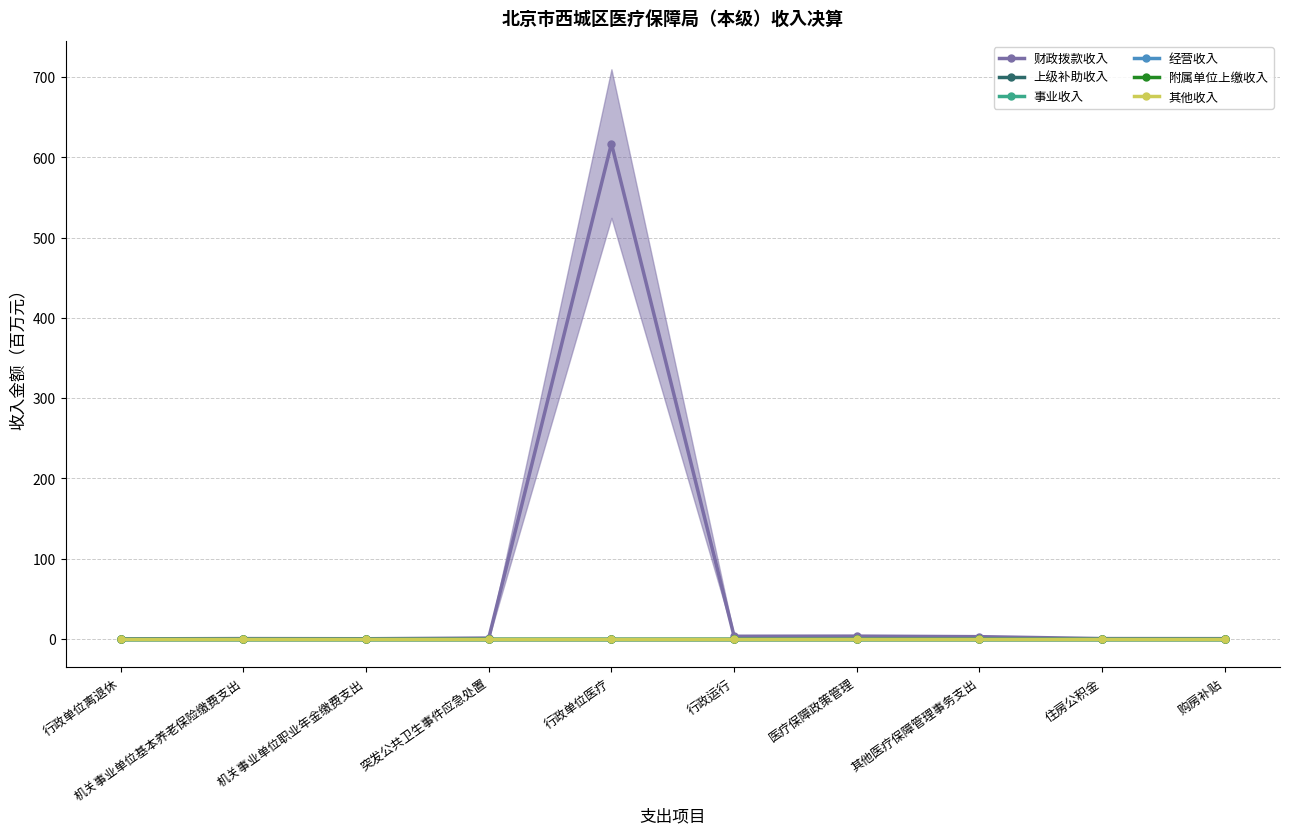

The value of 经营收入 at 其他医疗保障管理事务支出 is 0.0. True or false?

True